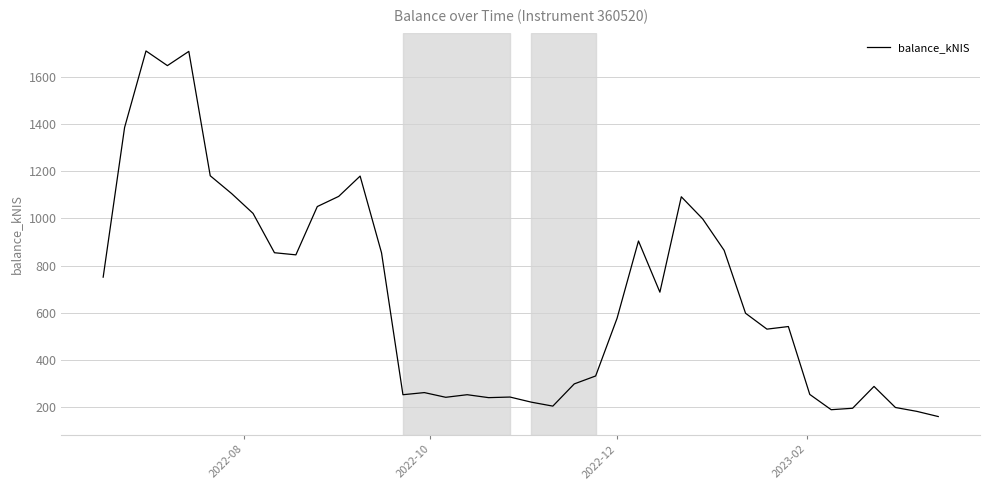

What is the greatest value displayed?

1709.4